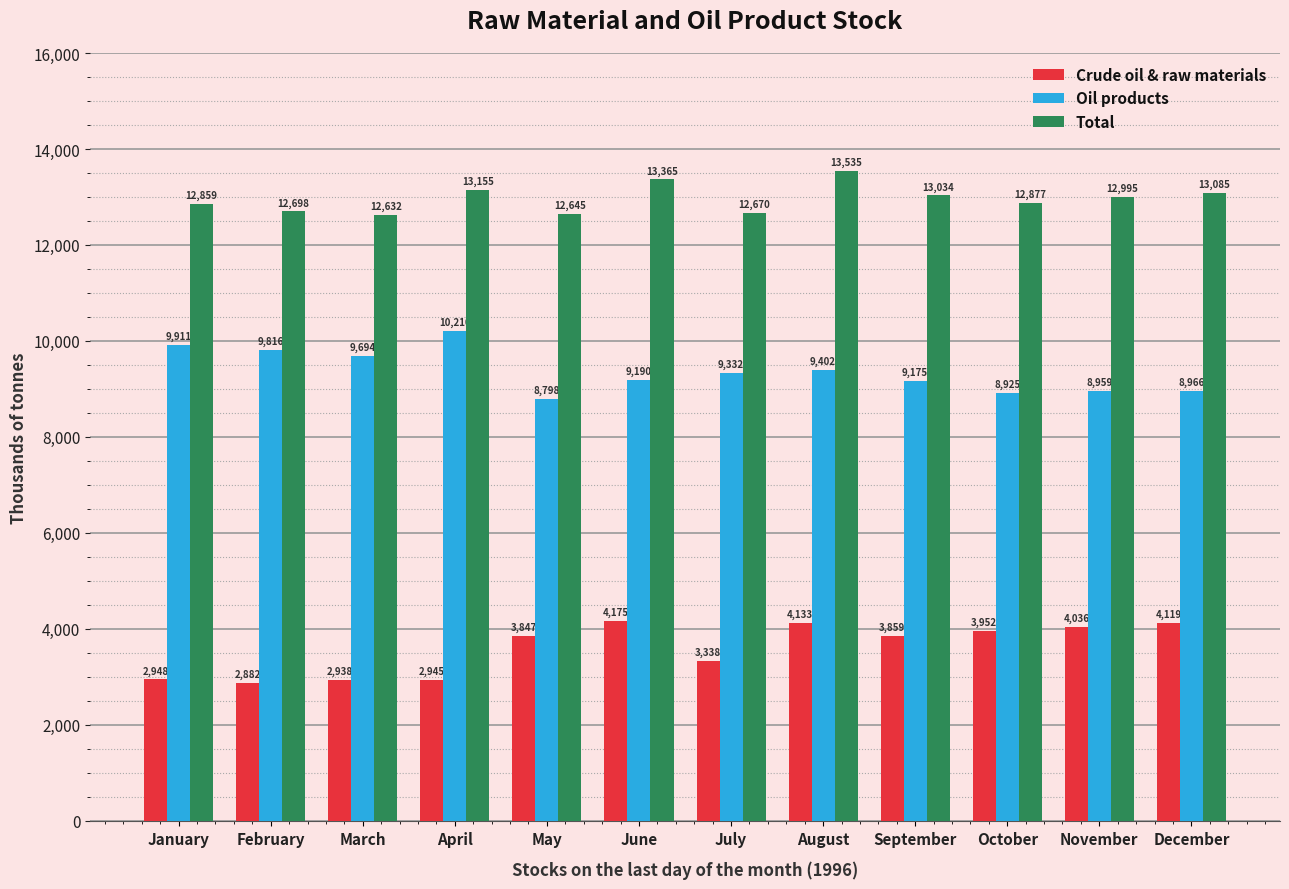

At which label does Total reach its peak?

August